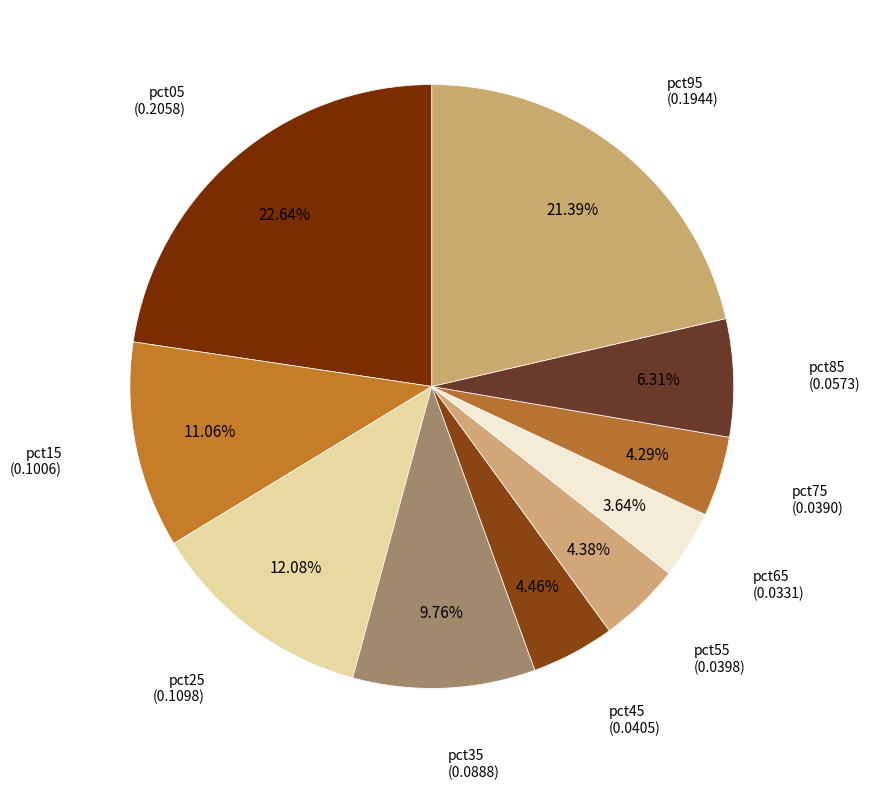

How many slices are in this pie chart?

10